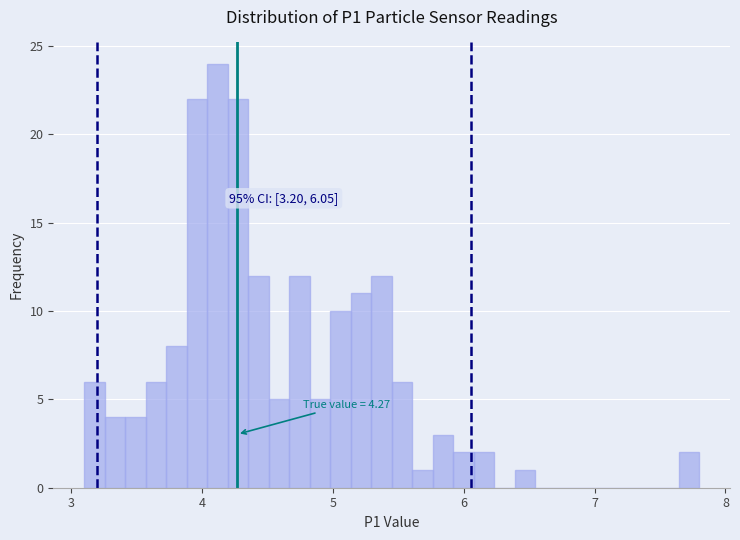

Read against the x-axis, roughly where is the centre of the tallest bar?

4.1